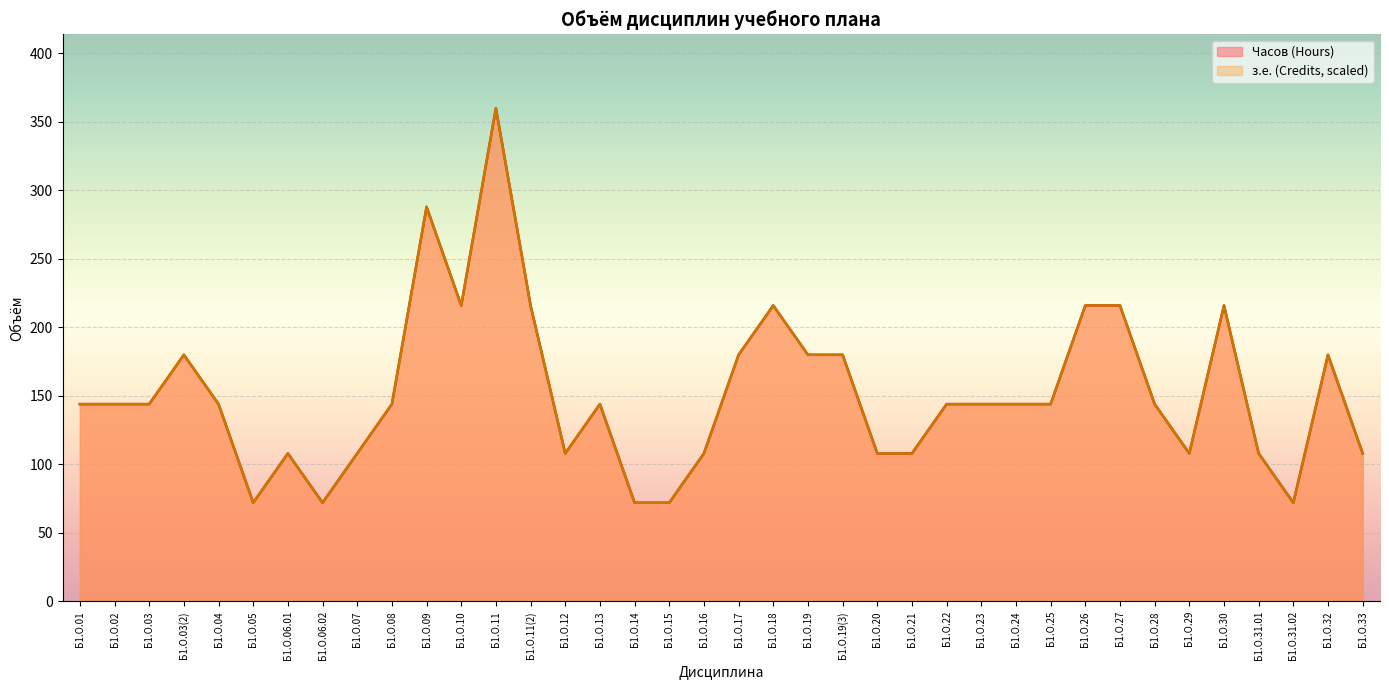

True or false: з.е. (Credits) and Часов (Hours) cross at least once.

False